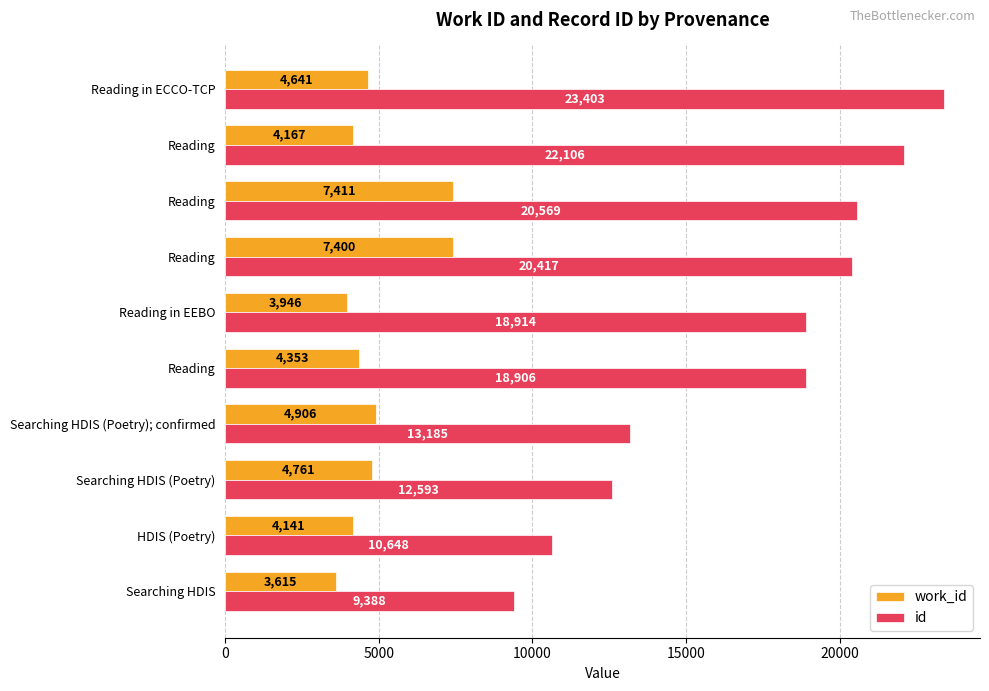

How many series are shown in this chart?

2